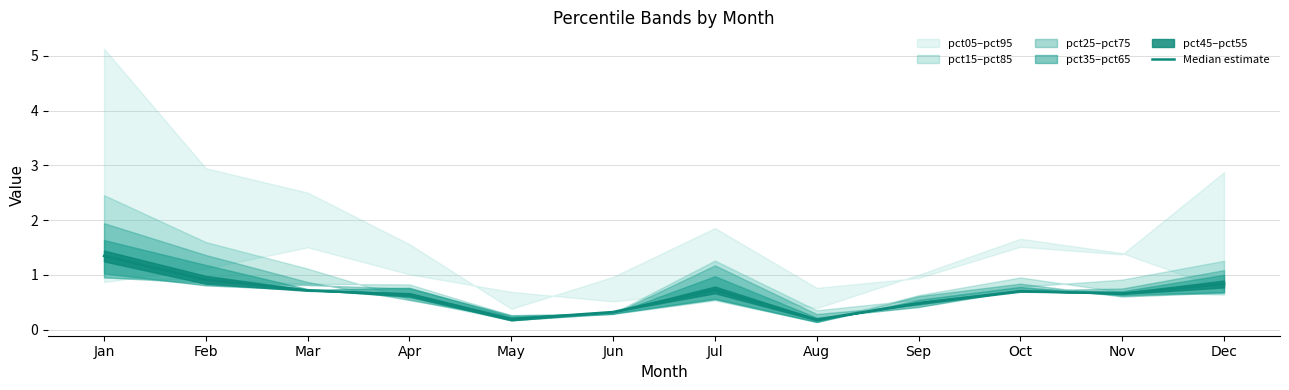

True or false: the data shows 0.2 at Apr.

False